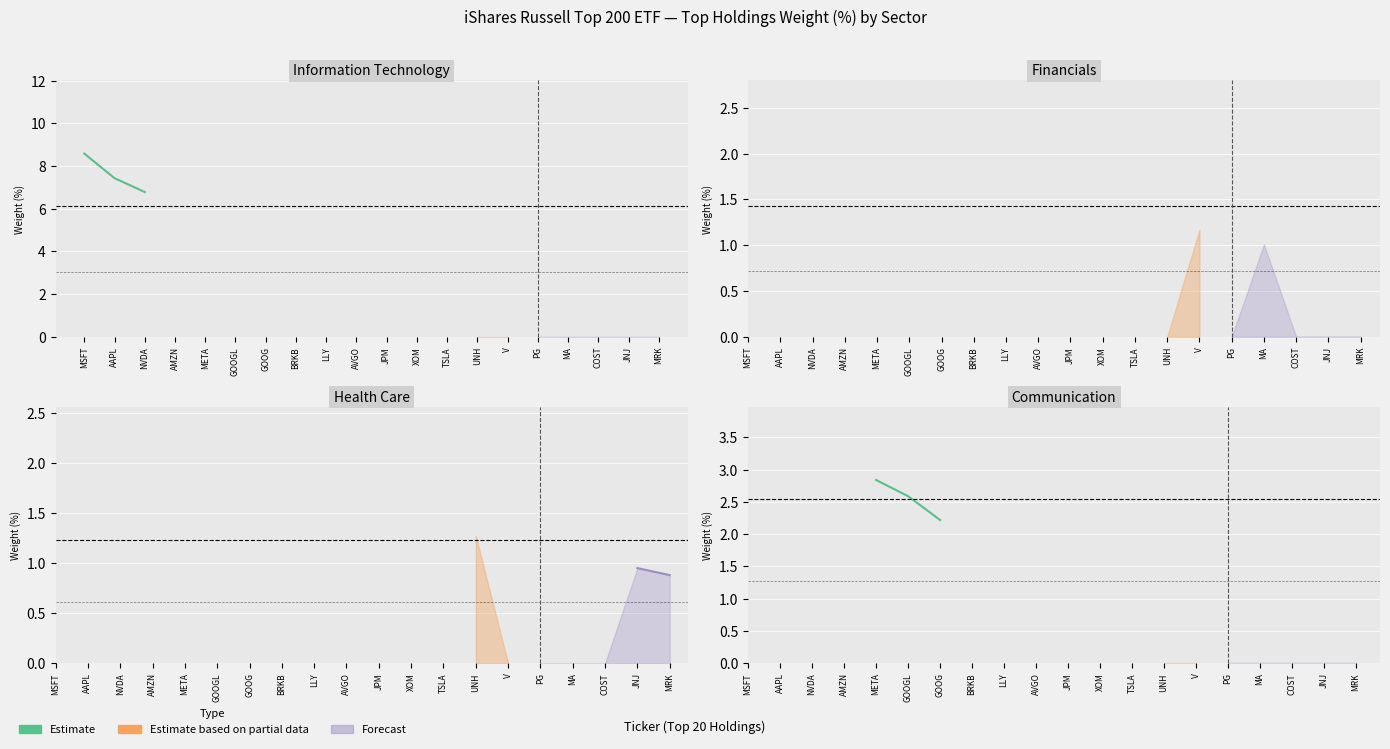

What value does the data have at GOOG?

2.2